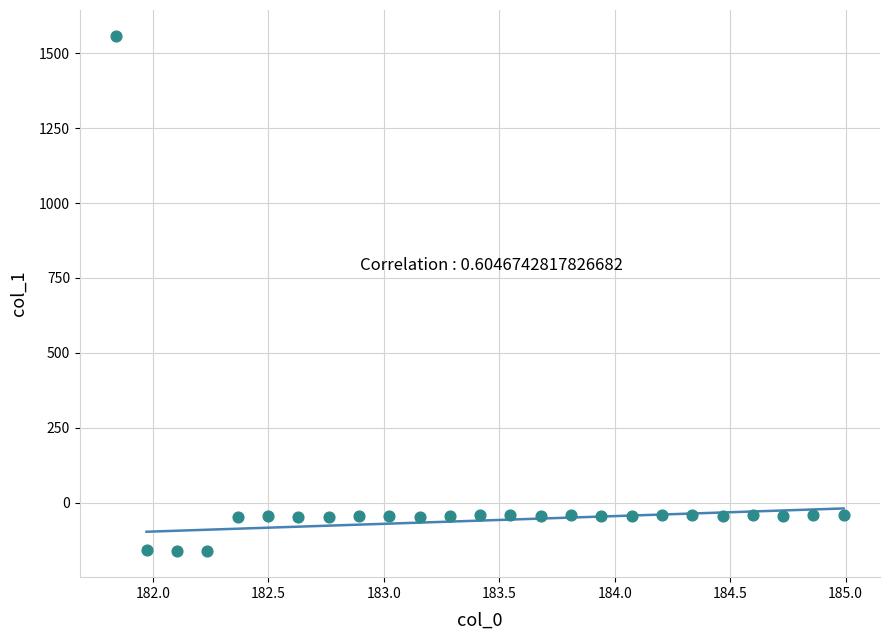

What is the range of Y values (max minus min)?

1721.0